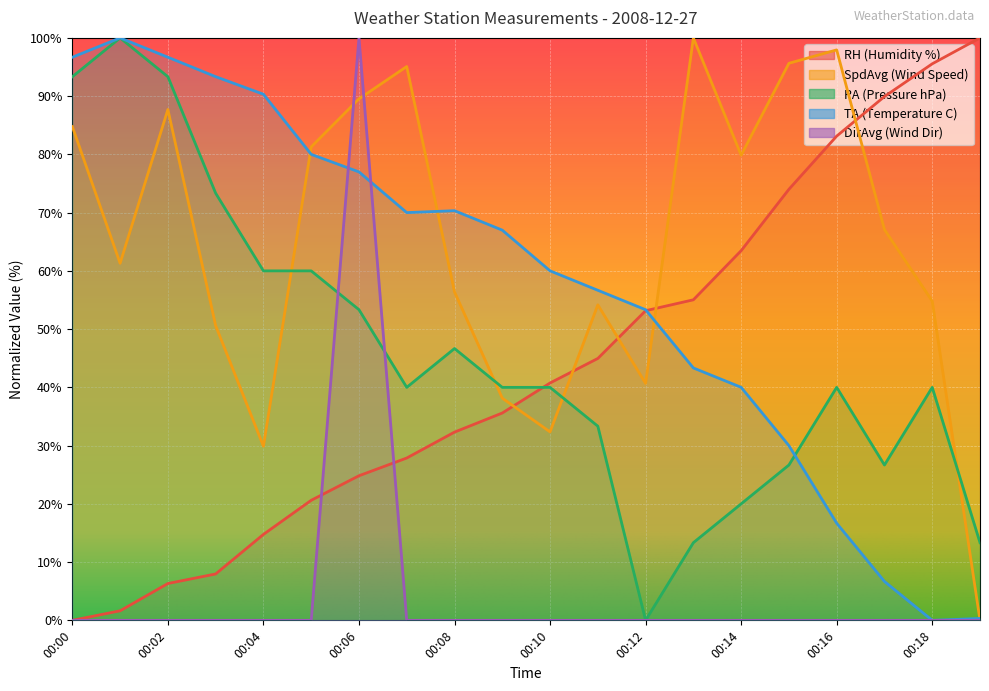

What is the difference between the highest and lowest values at 00:07?

95.1